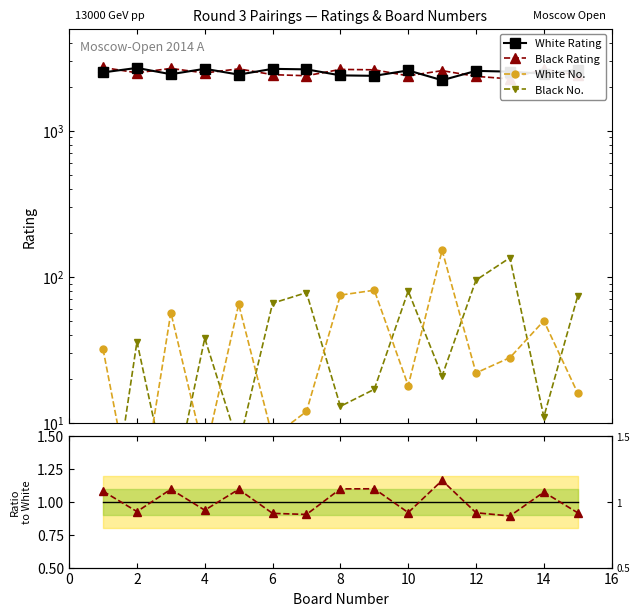

Between 8 and 12, which is larger?

12